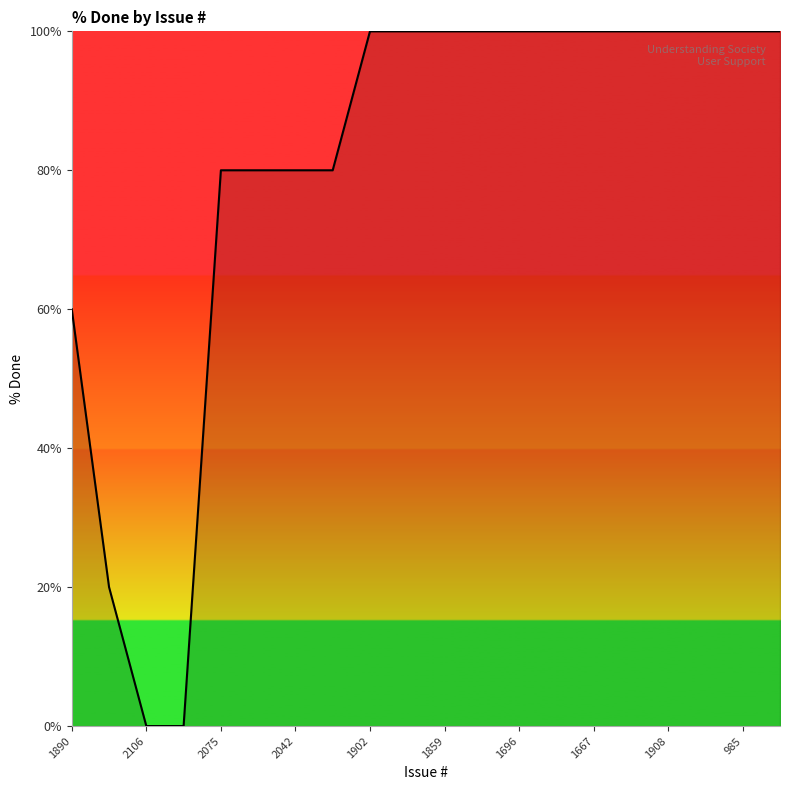

What is the greatest value displayed?

100